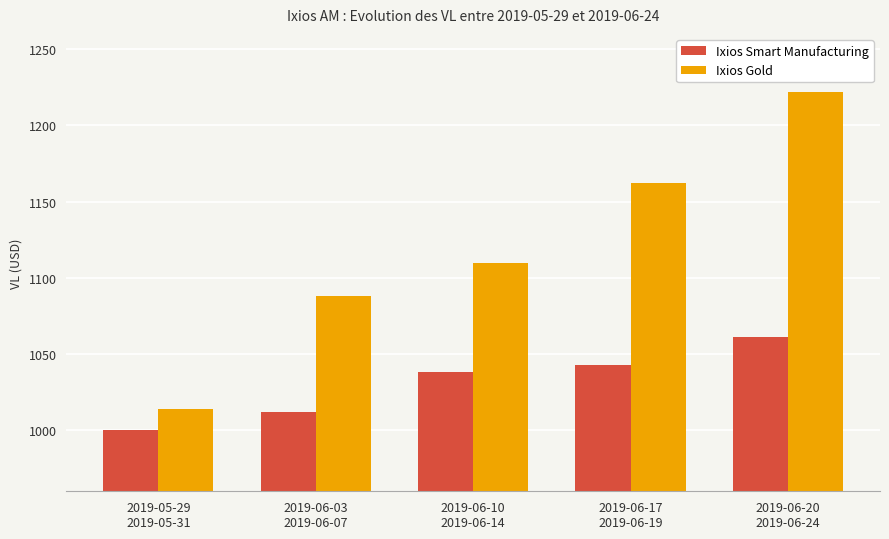

What is the difference between the maximum and minimum values in the Ixios Gold series?

208.2